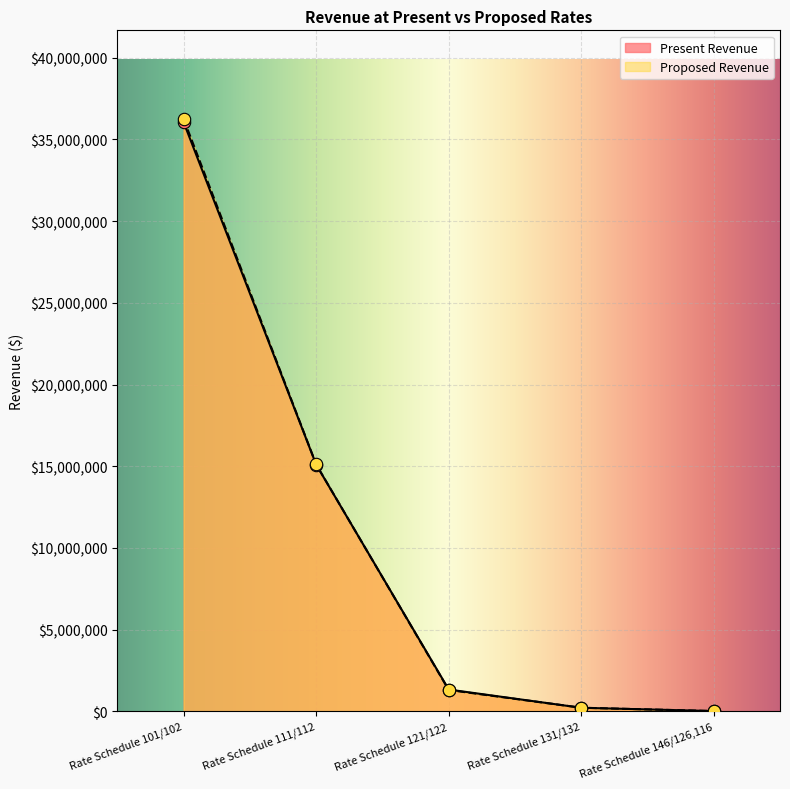

Which series has the largest Y range (max minus min)?

Proposed Revenue